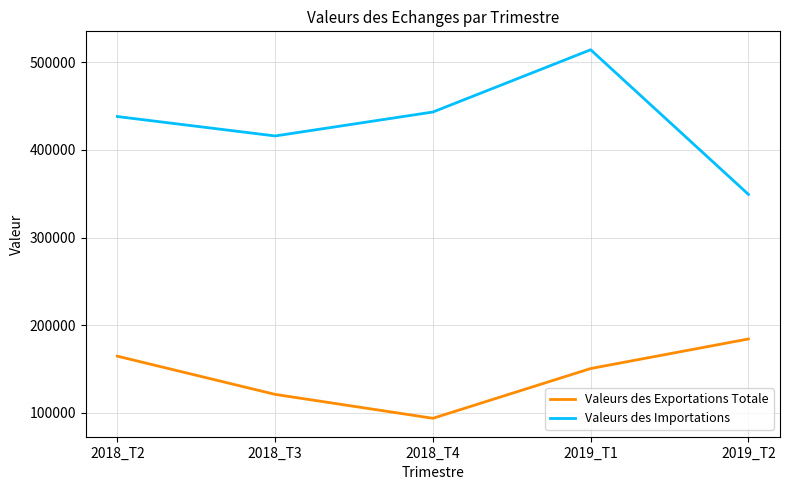

What is the spread (max minus min) of values at 2018_T3?

294907.5